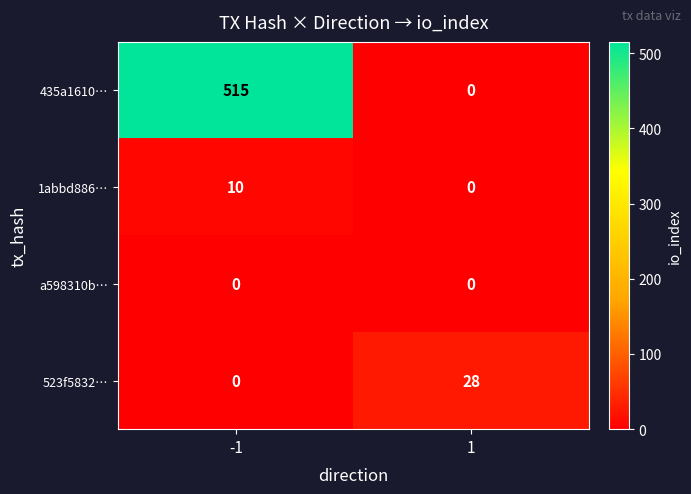

Is it true that 1abbd886… equals 10 at -1?

True